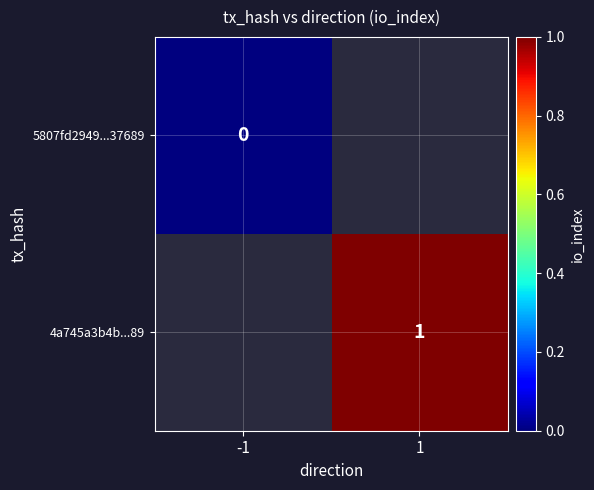

The value of 4a745a3b4b...89 at 1 is 2. True or false?

False